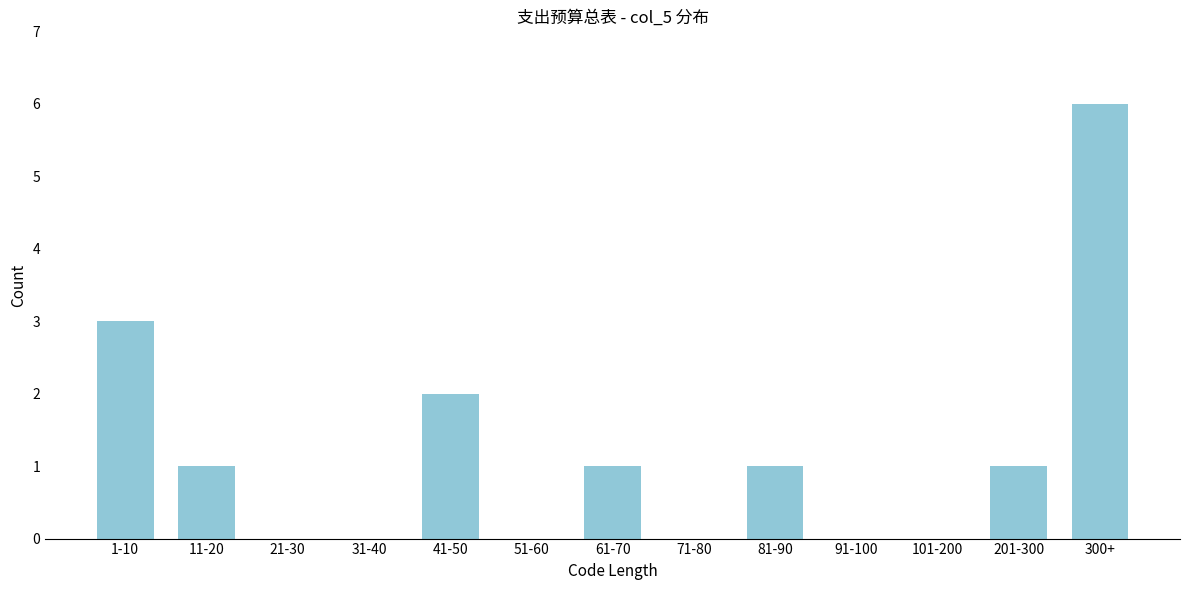

Reading left to right, extract all data points from this chart.

1-10=3	11-20=1	21-30=0	31-40=0	41-50=2	51-60=0	61-70=1	71-80=0	81-90=1	91-100=0	101-200=0	201-300=1	300+=6